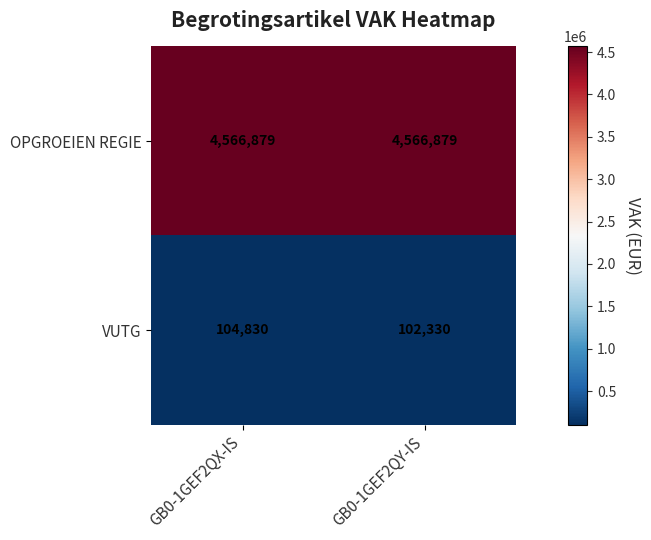

What is the smallest value displayed?

102330